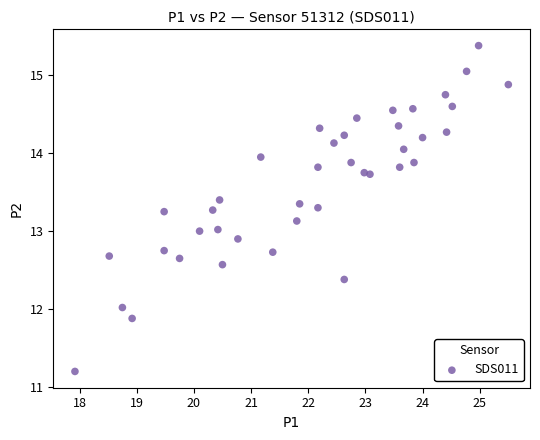

What is the range of X values (max minus min)?

7.6